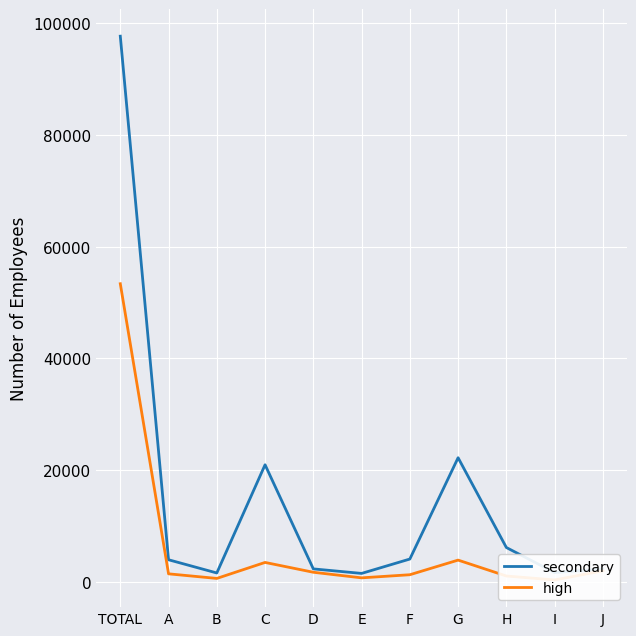

Rank the series by their maximum value, from lowest to highest.

high, secondary